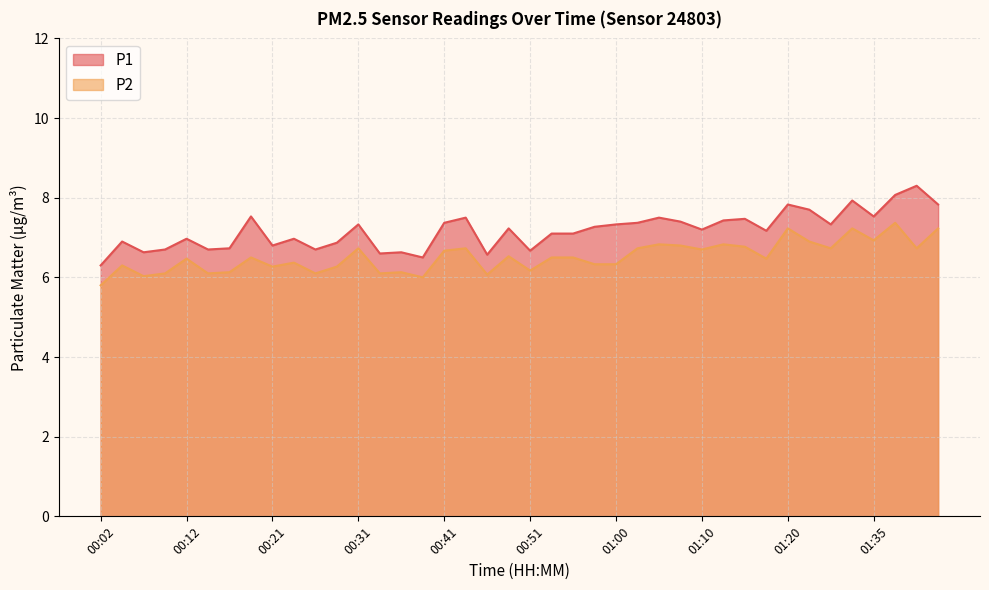

At which category does the chart reach its peak across all series?

01:40